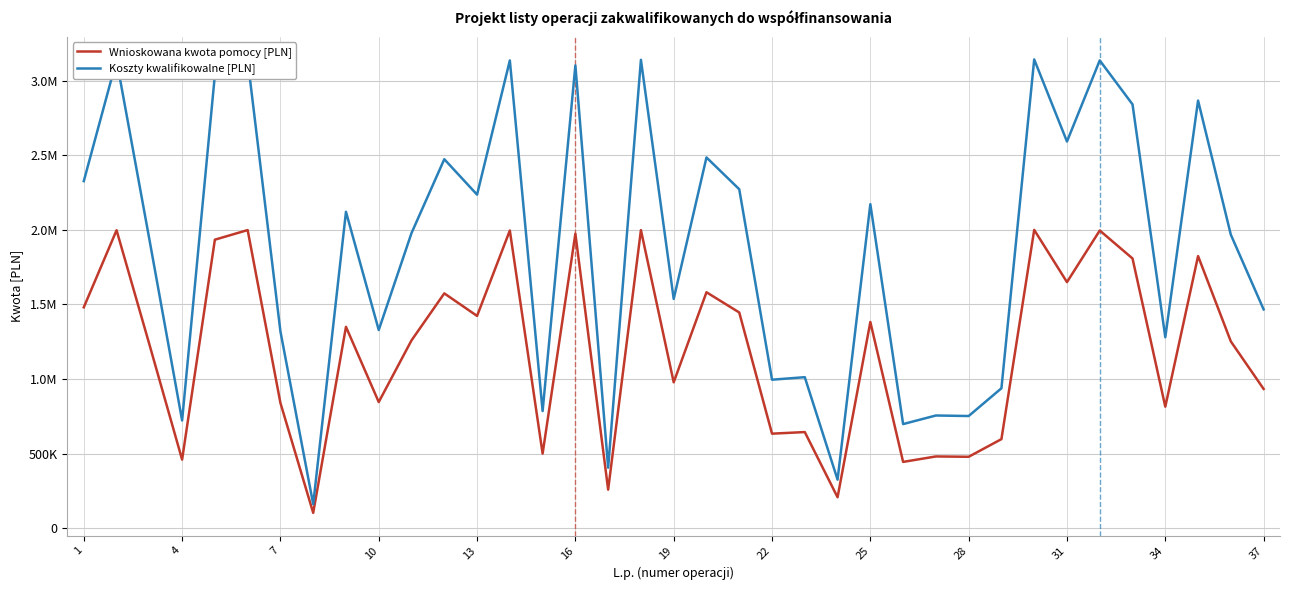

Where does the Wnioskowana kwota pomocy [PLN] series first go above 1258982?

1